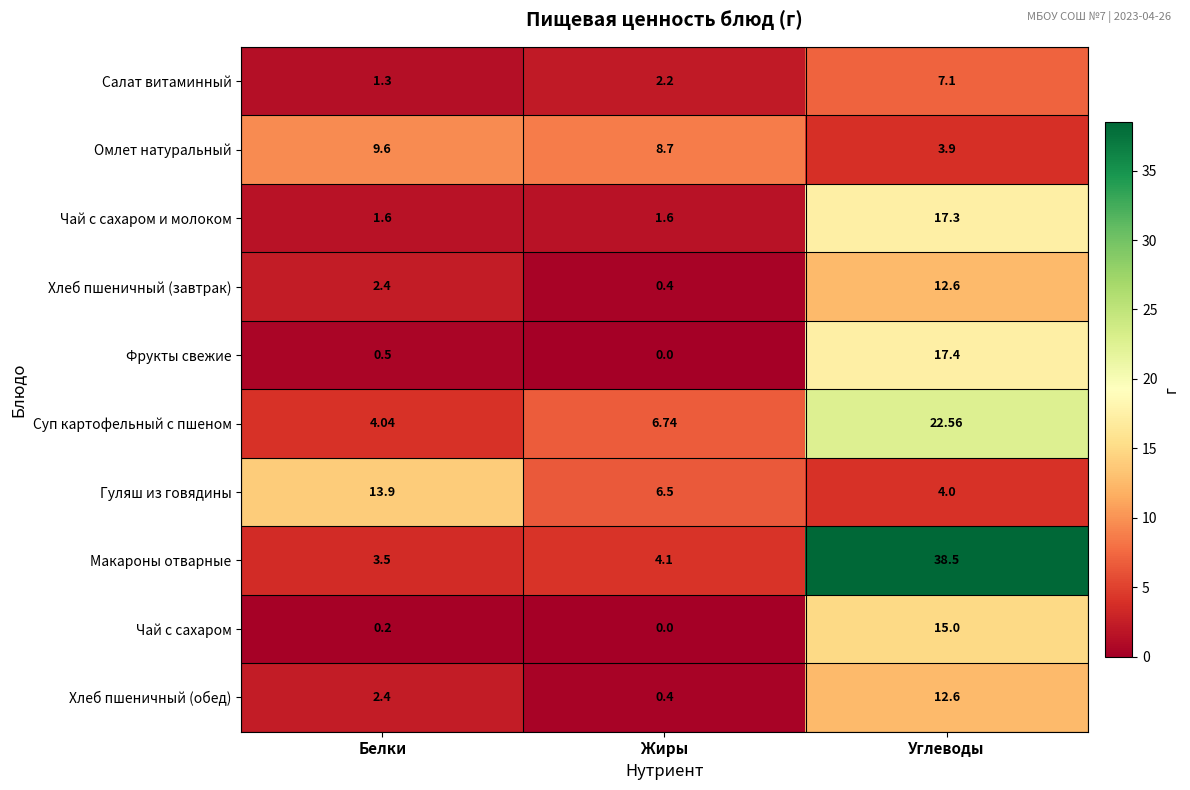

What is the total value across all series at Углеводы?

151.0